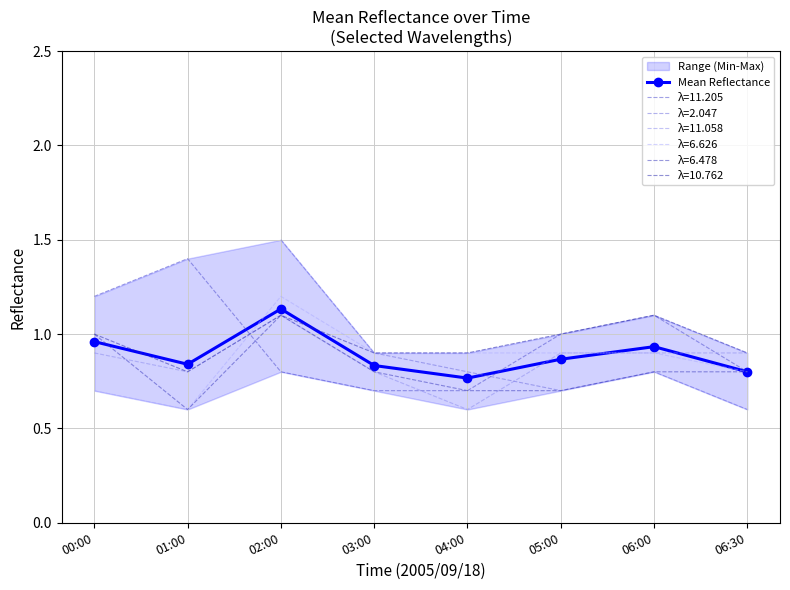

What is the sum of the values at 05:00 and 06:00?

1.8